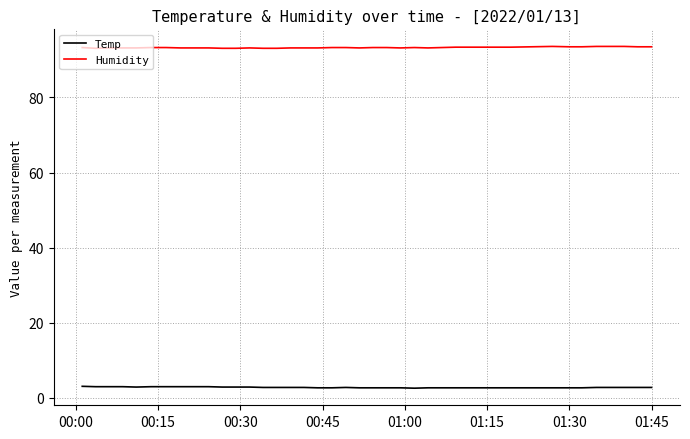

True or false: Temp and Humidity intersect in this chart.

False